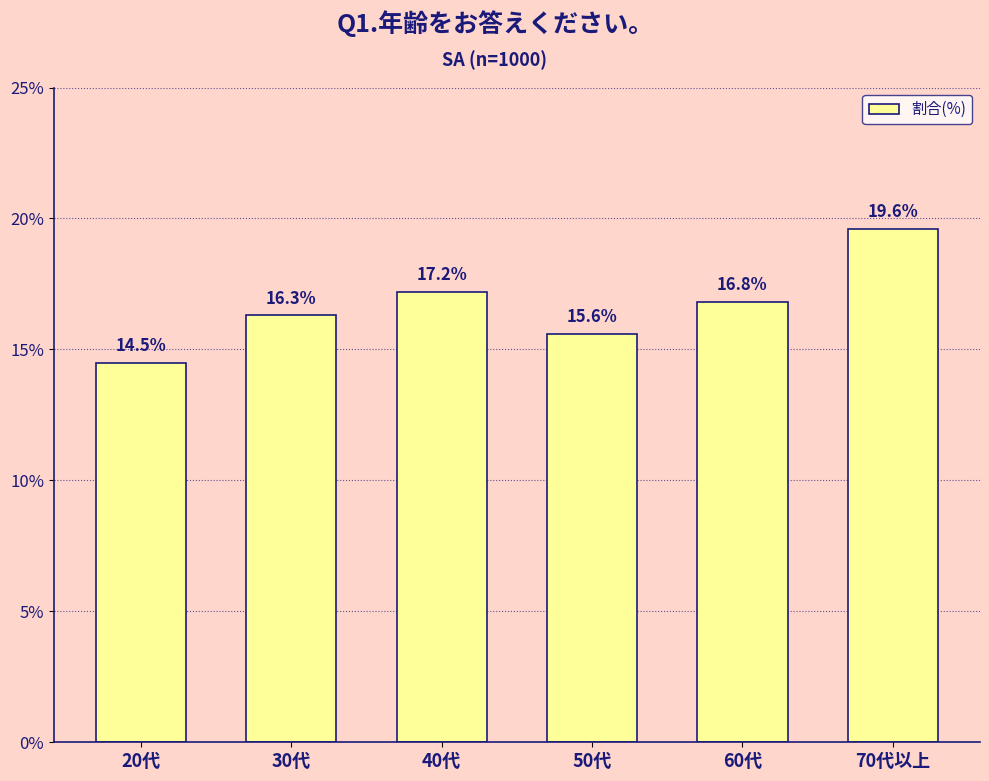

How many bars are there in total?

6